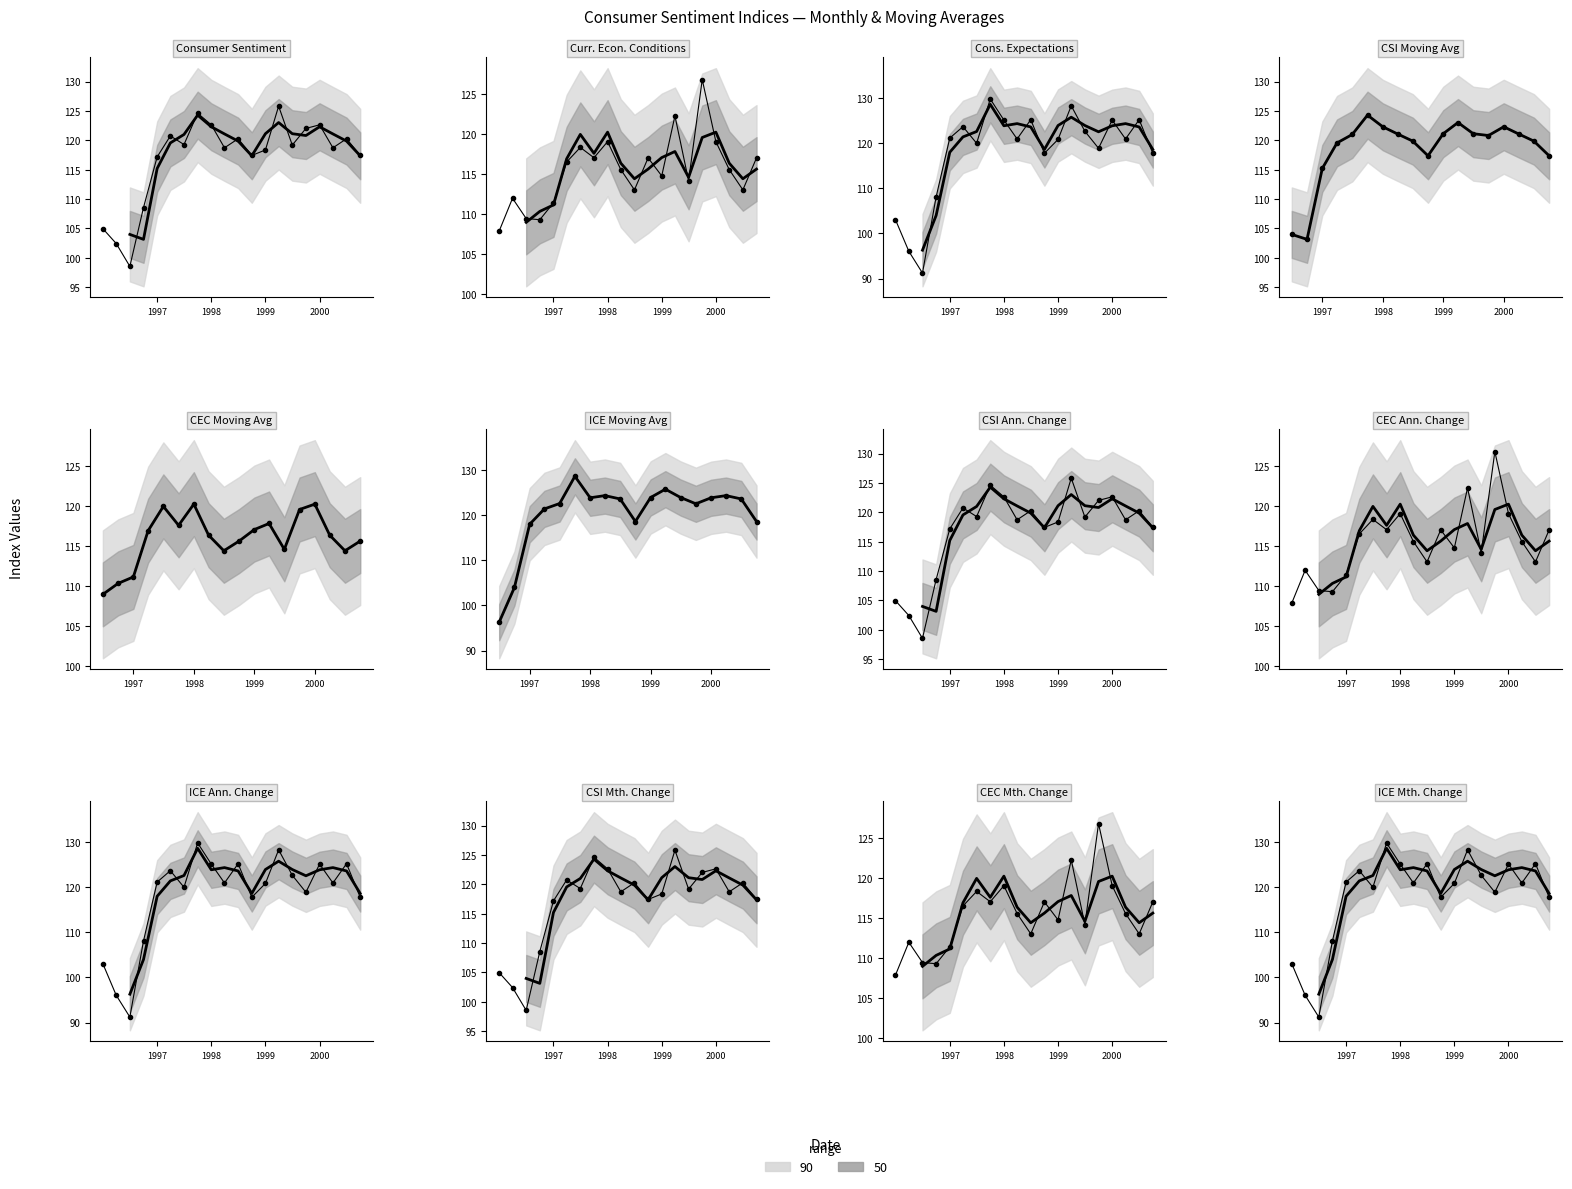

What is the difference between the highest and lowest values at 14?

9.1